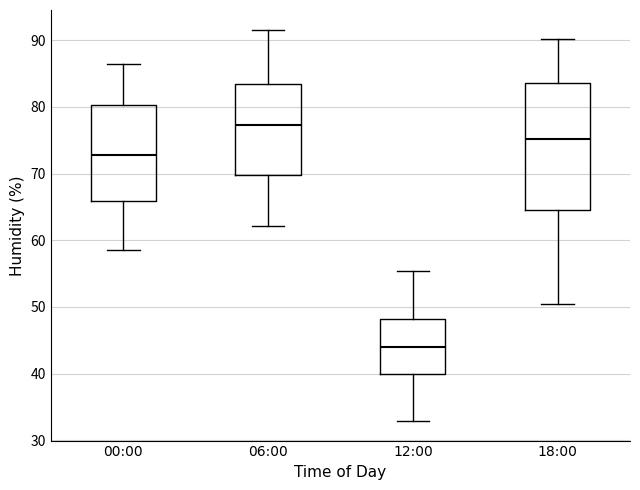

Reading left to right, read every box against the y-axis: the position of its median line, the range the box covers, and the ends of its whiskers. The values are not printed on the chart, so give them approximately, as read against the axis.

00:00: median 73, box 66 to 80, whiskers 59 to 87
06:00: median 77, box 70 to 83, whiskers 62 to 92
12:00: median 44, box 40 to 48, whiskers 33 to 55
18:00: median 75, box 65 to 84, whiskers 50 to 90